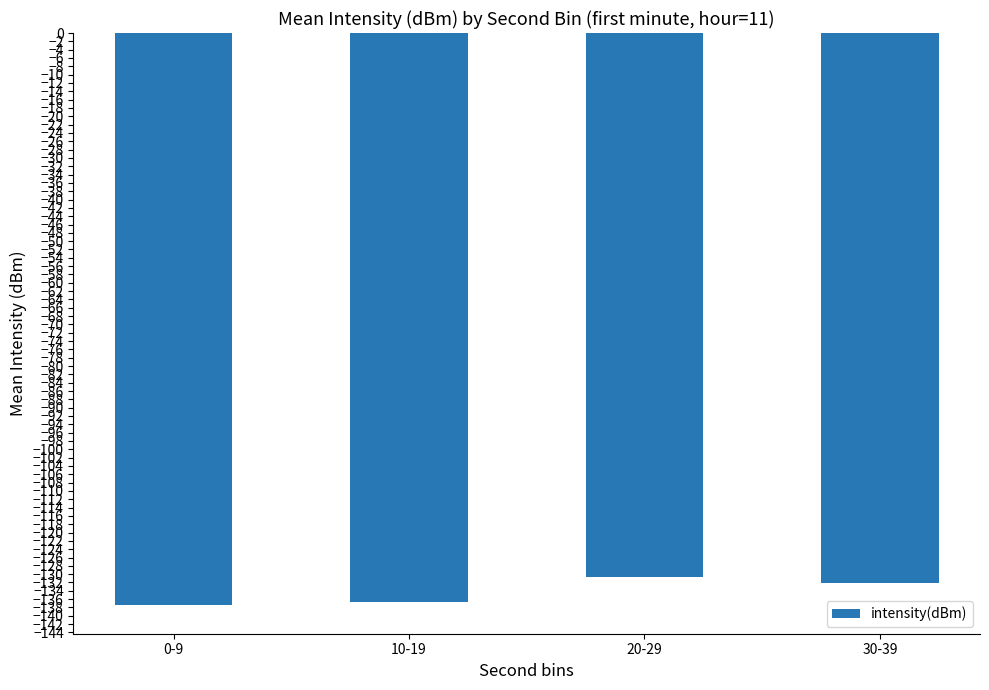

What is the difference between the maximum and second lowest values?

6.0